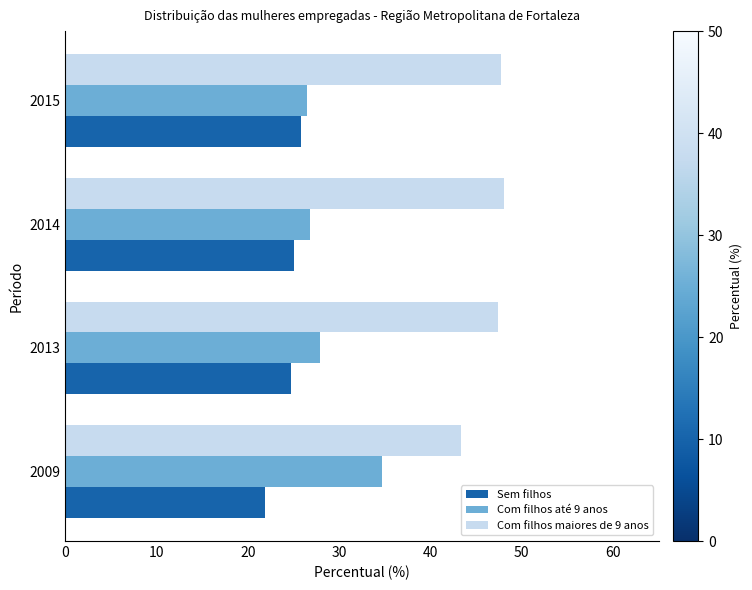

Which series has the largest total across all categories?

Com filhos maiores de 9 anos